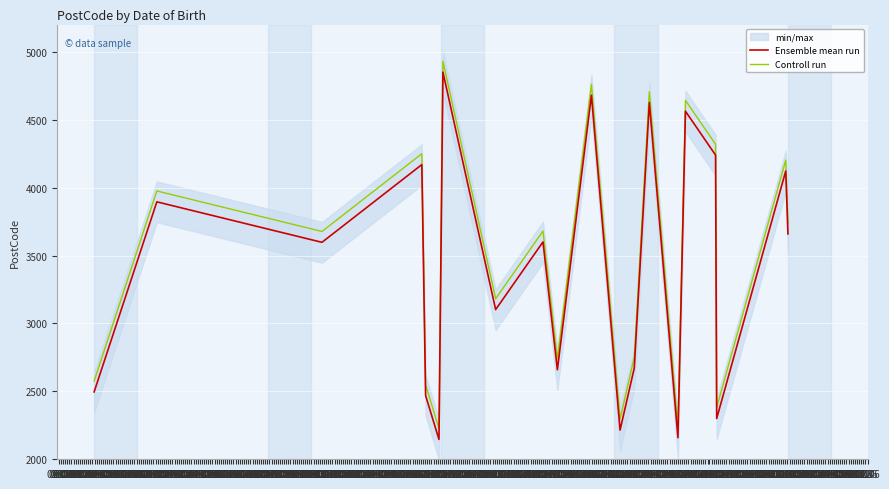

What is the highest value of the Controll run series?

4930